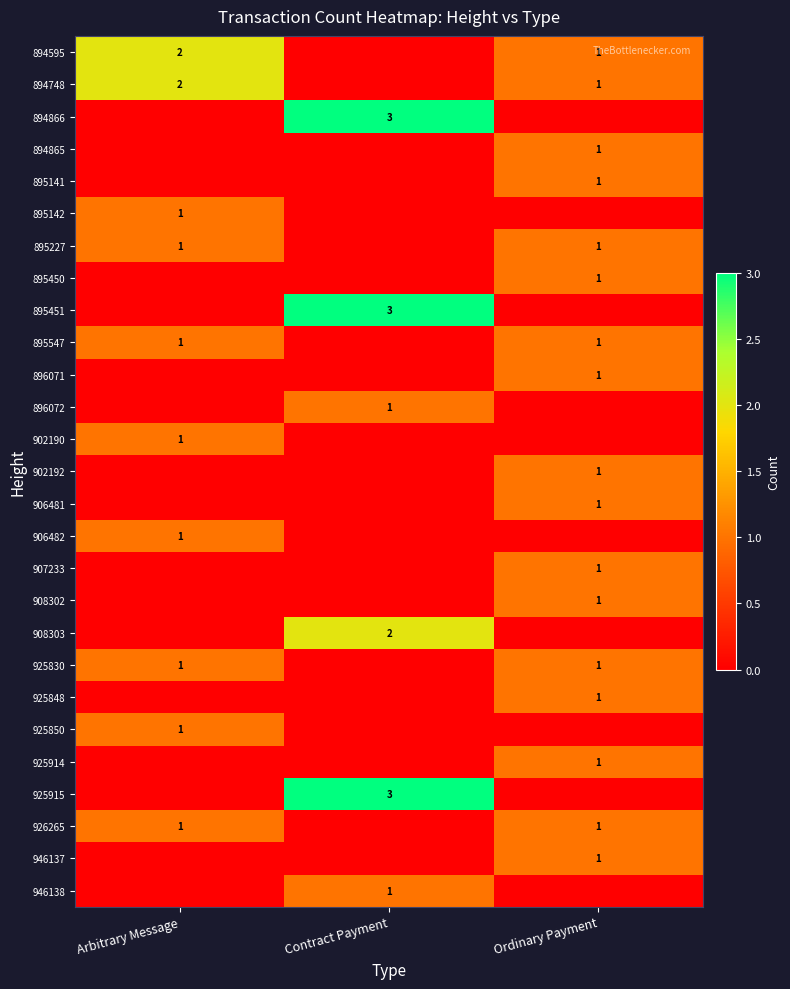

Is it true that 925915 equals 3 at Contract Payment?

True